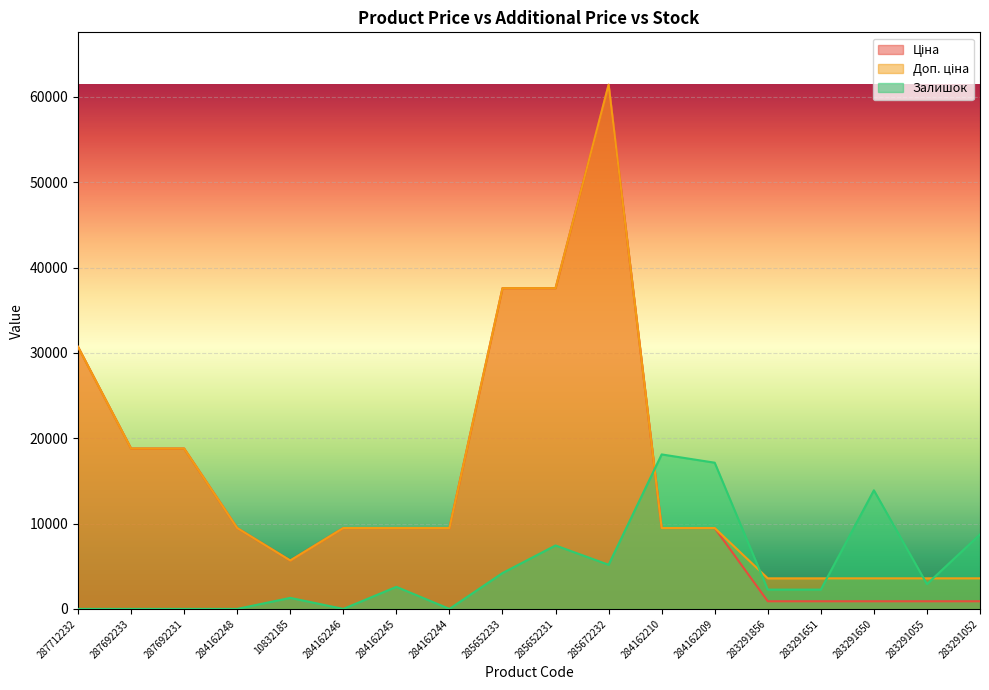

Does the chart display data point markers on the line(s)?

No